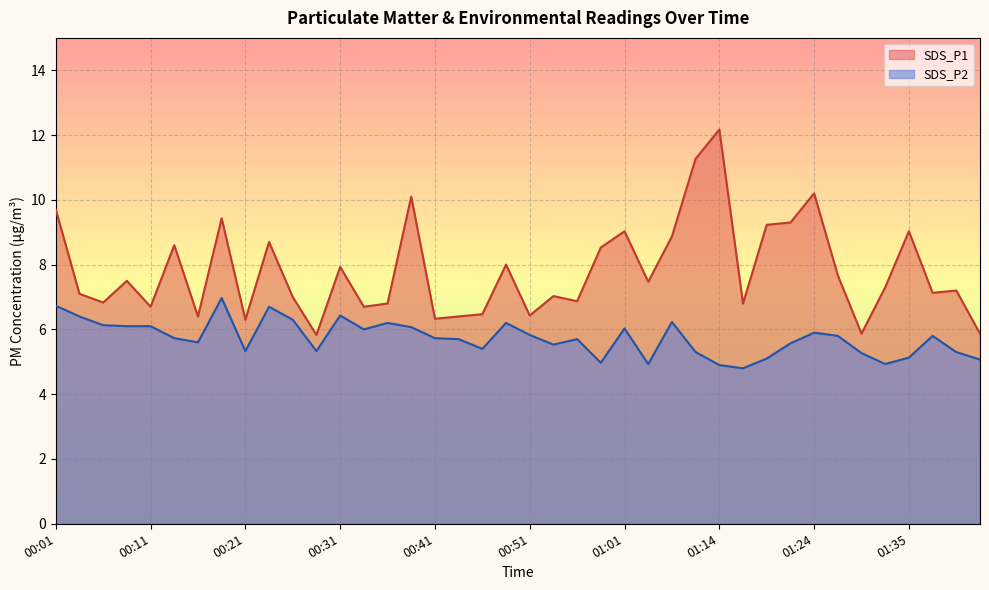

What is the label of the 9th point from the right?

01:22